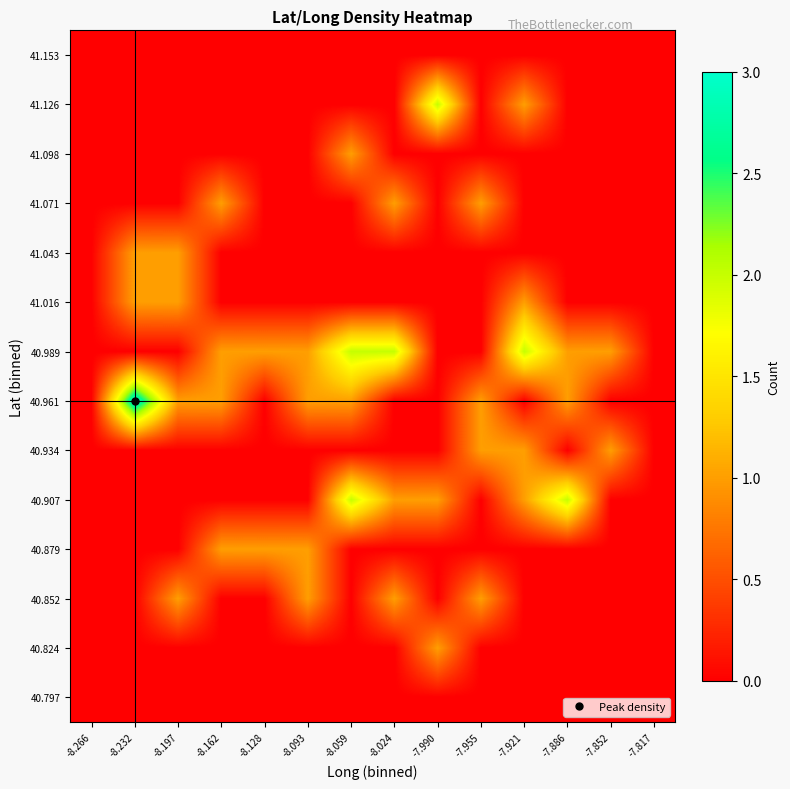

What is the difference between the highest and lowest values at -8.232?

3